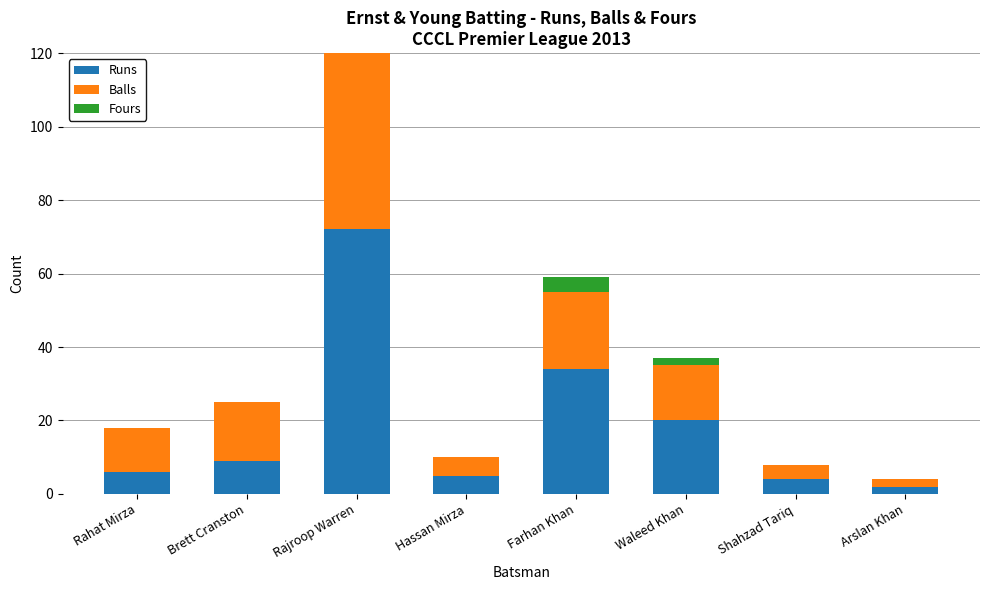

What is the sum of the Balls values at Rahat Mirza and Brett Cranston?

28